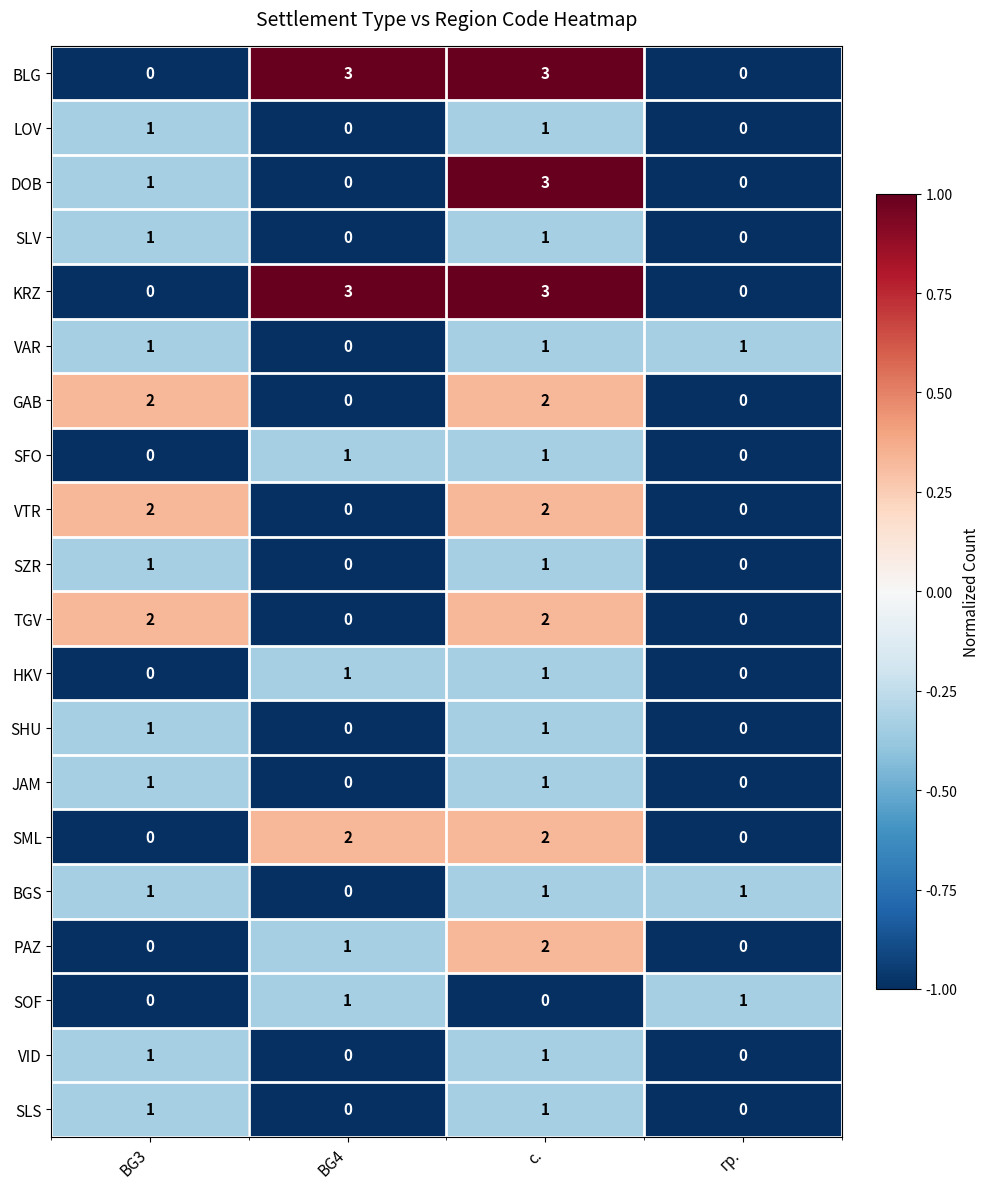

The value of SLV at с. is 2. True or false?

False